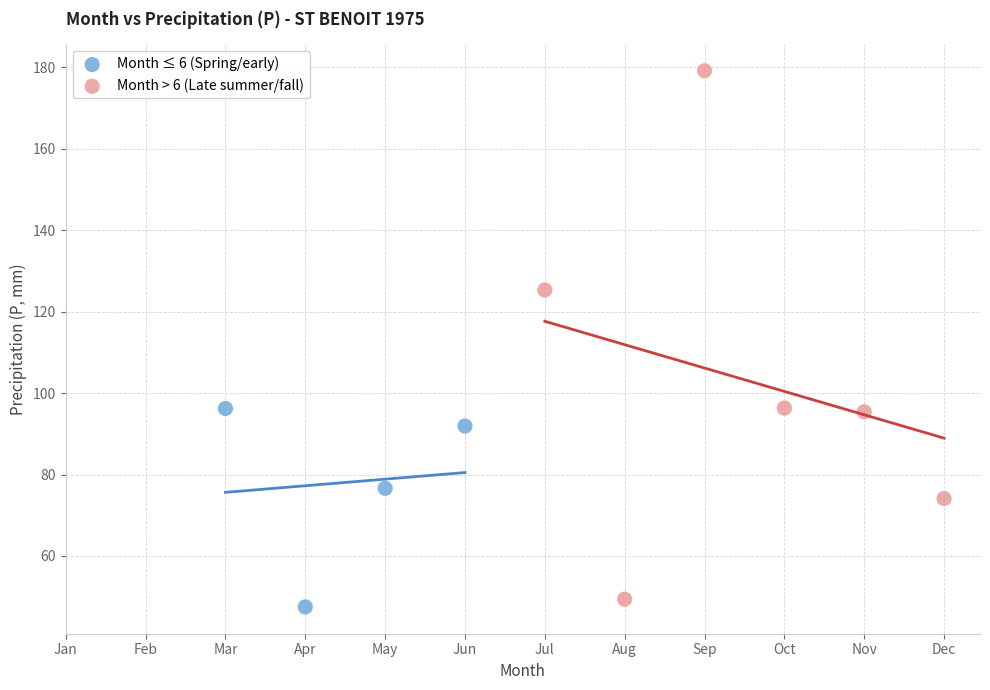

Which series reaches the maximum Y coordinate?

Month > 6 (Late summer/fall)